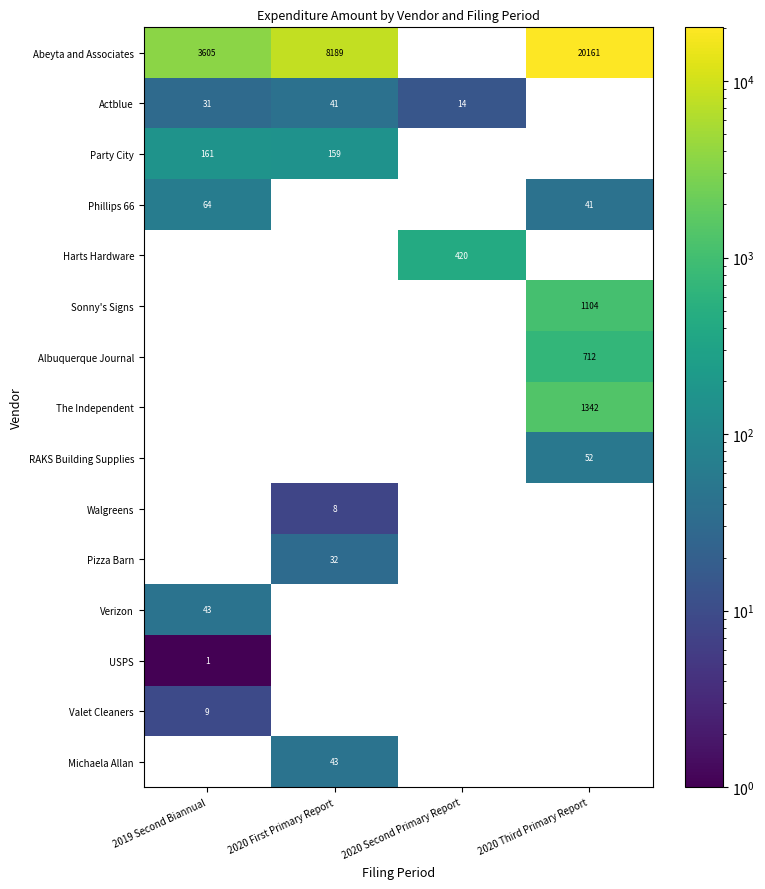

Which label corresponds to the largest value in the chart?

2020 Third Primary Report